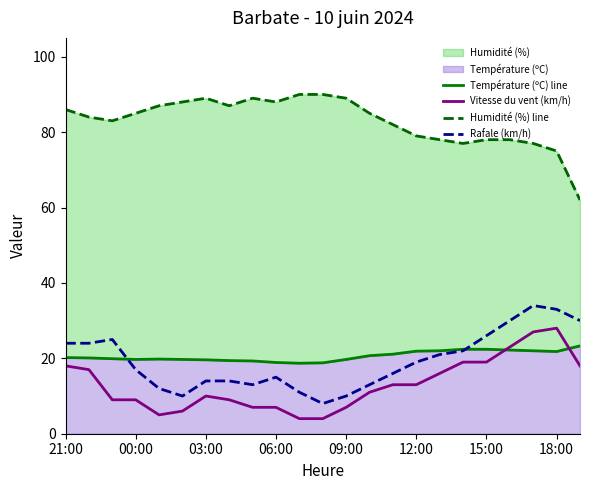

How many series are shown in this chart?

4